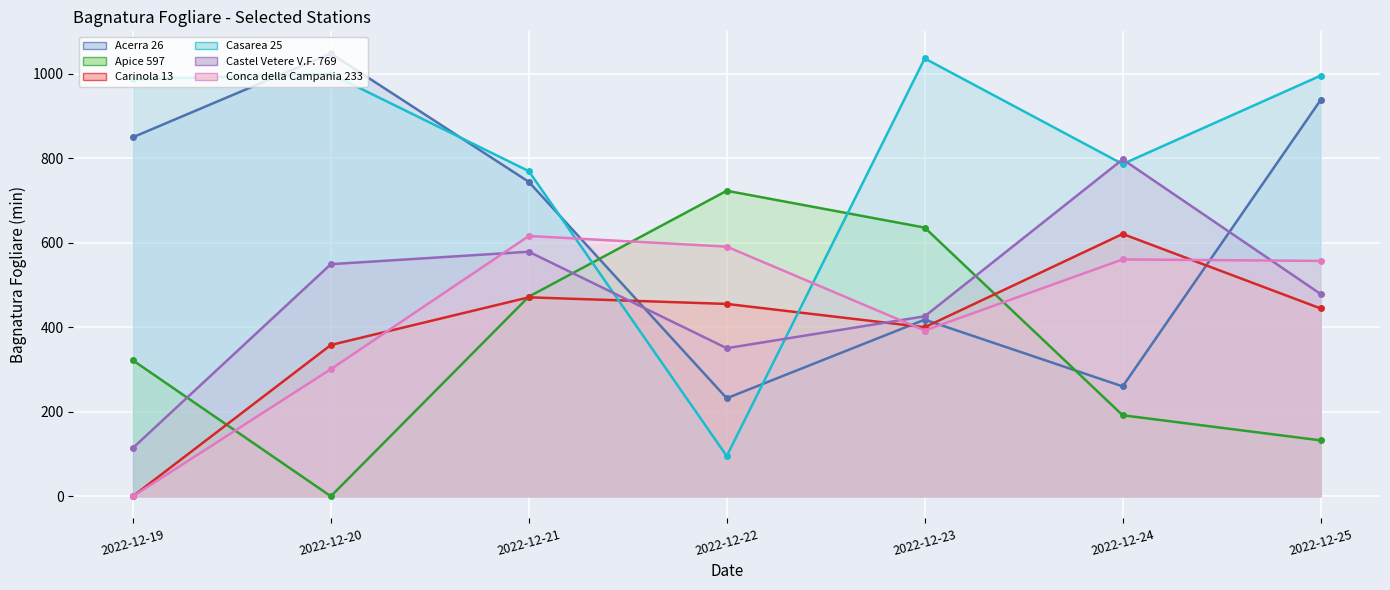

What is the average value of the Casarea 25 series?

809.8